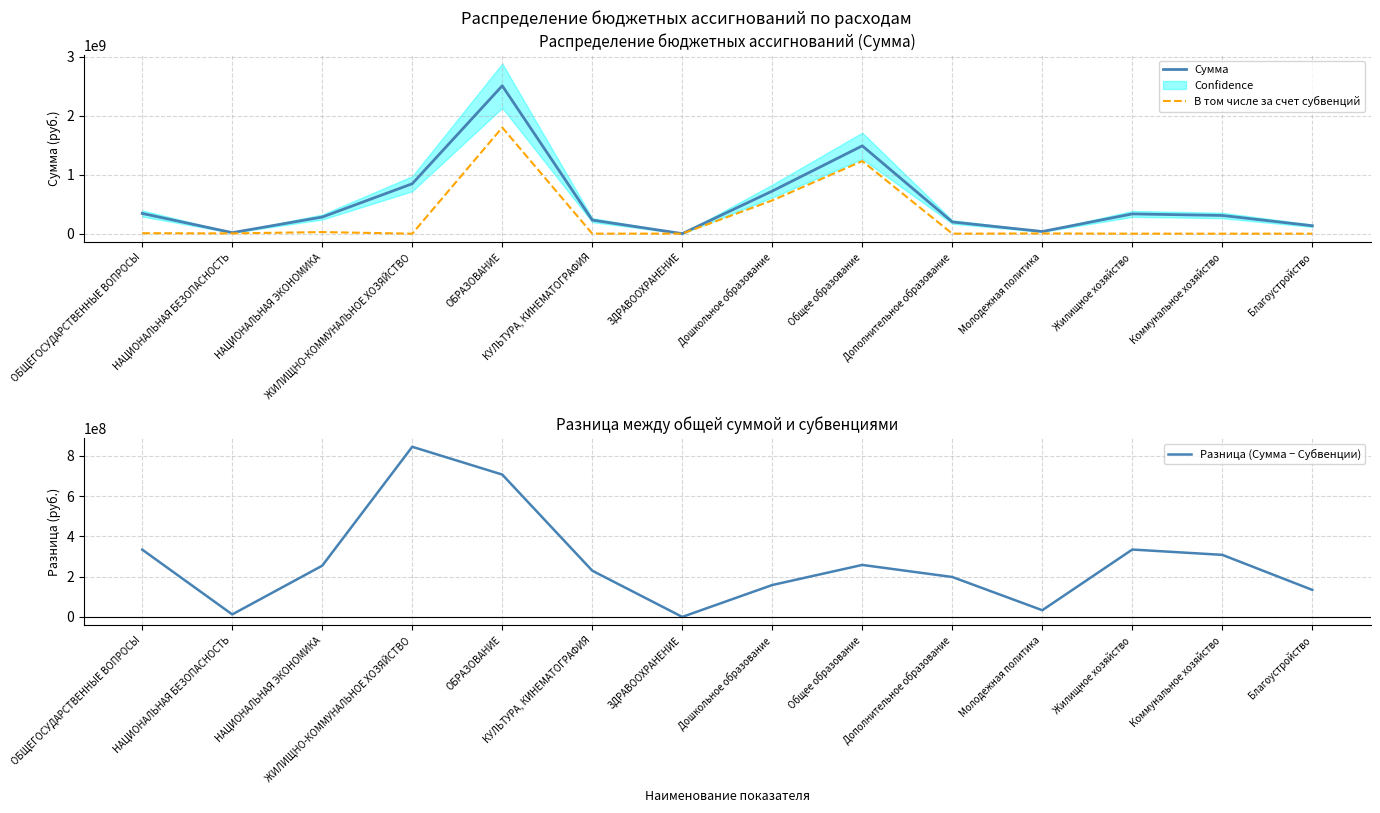

Reading right to left, transcribe all the data shown in this chart.

Сумма: Благоустройство=134164713.3	Коммунальное хозяйство=308328868.9	Жилищное хозяйство=334719294.7	Молодежная политика=36547388.7	Дополнительное образование=198280077.7	Общее образование=1487536797.0	Дошкольное образование=721682034.7	ЗДРАВООХРАНЕНИЕ=711412.1	КУЛЬТУРА, КИНЕМАТОГРАФИЯ=229986168.3	ОБРАЗОВАНИЕ=2504970447.5	ЖИЛИЩНО-КОММУНАЛЬНОЕ ХОЗЯЙСТВО=845488734.1	НАЦИОНАЛЬНАЯ ЭКОНОМИКА=281556347.9	НАЦИОНАЛЬНАЯ БЕЗОПАСНОСТЬ=17070486.8	ОБЩЕГОСУДАРСТВЕННЫЕ ВОПРОСЫ=342391892.2
В том числе за счет субвенций: Благоустройство=0.0	Коммунальное хозяйство=0.0	Жилищное хозяйство=0.0	Молодежная политика=3408038.0	Дополнительное образование=0.0	Общее образование=1229276500.1	Дошкольное образование=563227186.2	ЗДРАВООХРАНЕНИЕ=711412.1	КУЛЬТУРА, КИНЕМАТОГРАФИЯ=377911.7	ОБРАЗОВАНИЕ=1797572710.6	ЖИЛИЩНО-КОММУНАЛЬНОЕ ХОЗЯЙСТВО=0.0	НАЦИОНАЛЬНАЯ ЭКОНОМИКА=27065742.0	НАЦИОНАЛЬНАЯ БЕЗОПАСНОСТЬ=4749973.1	ОБЩЕГОСУДАРСТВЕННЫЕ ВОПРОСЫ=8068999.4
Разница (Сумма − Субвенции): Благоустройство=134164713.3	Коммунальное хозяйство=308328868.9	Жилищное хозяйство=334719294.7	Молодежная политика=33139350.7	Дополнительное образование=198280077.7	Общее образование=258260296.9	Дошкольное образование=158454848.5	ЗДРАВООХРАНЕНИЕ=0.0	КУЛЬТУРА, КИНЕМАТОГРАФИЯ=229608256.6	ОБРАЗОВАНИЕ=707397736.9	ЖИЛИЩНО-КОММУНАЛЬНОЕ ХОЗЯЙСТВО=845488734.1	НАЦИОНАЛЬНАЯ ЭКОНОМИКА=254490605.9	НАЦИОНАЛЬНАЯ БЕЗОПАСНОСТЬ=12320513.6	ОБЩЕГОСУДАРСТВЕННЫЕ ВОПРОСЫ=334322892.8